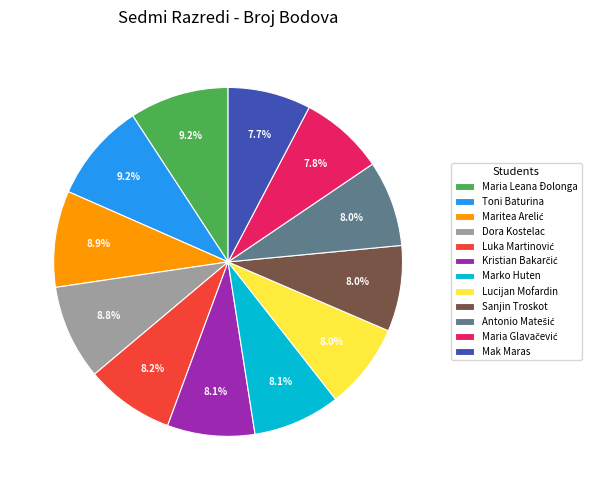

What is the ratio of the value at Mak Maras to the value at Sanjin Troskot?

1.0